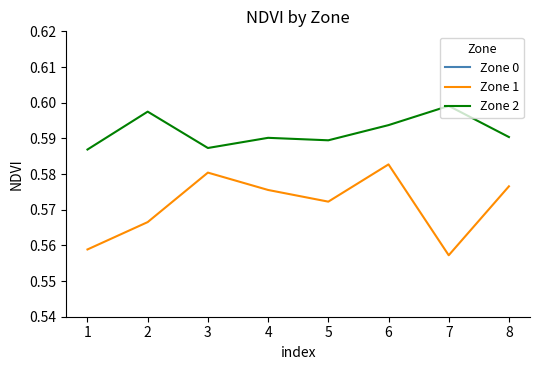

True or false: Zone 1 and Zone 2 cross at least once.

False